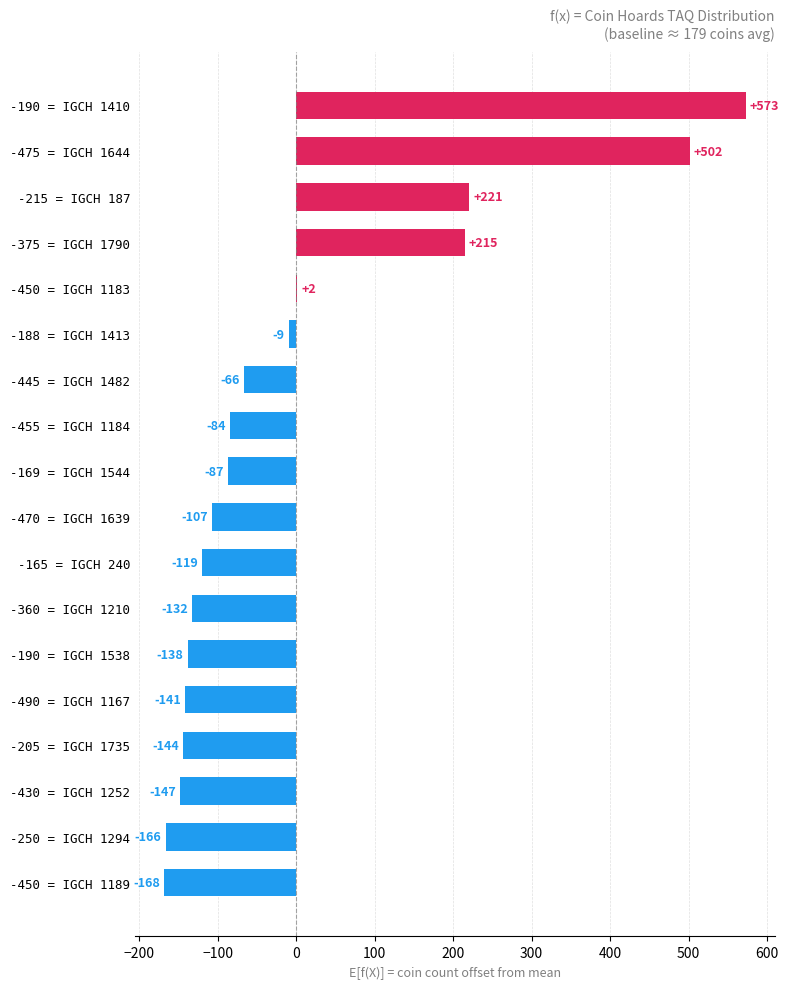

Which label corresponds to the largest value in the chart?

-190 = IGCH 1410